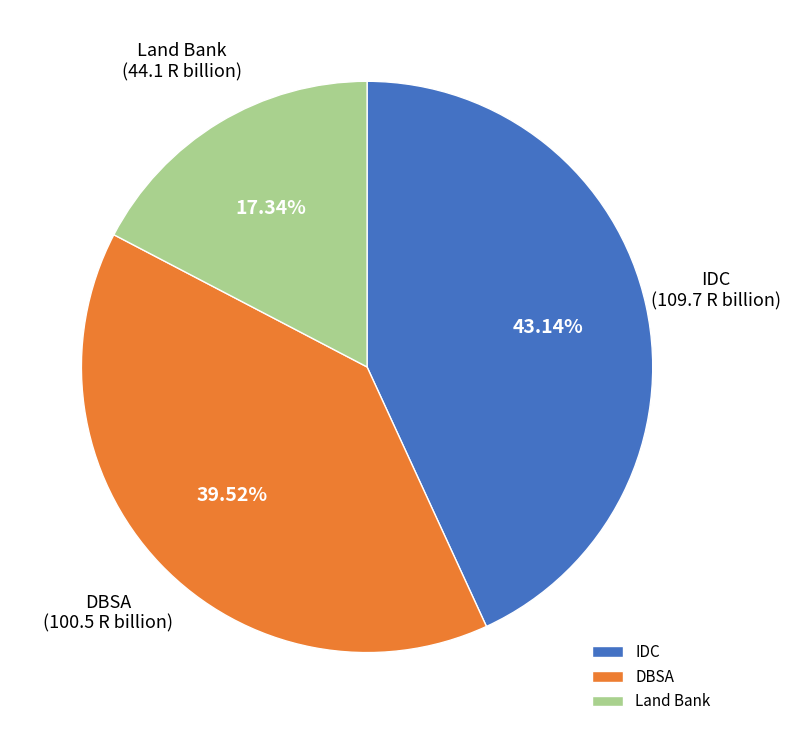

To the nearest percent, what portion does IDC represent?

43%